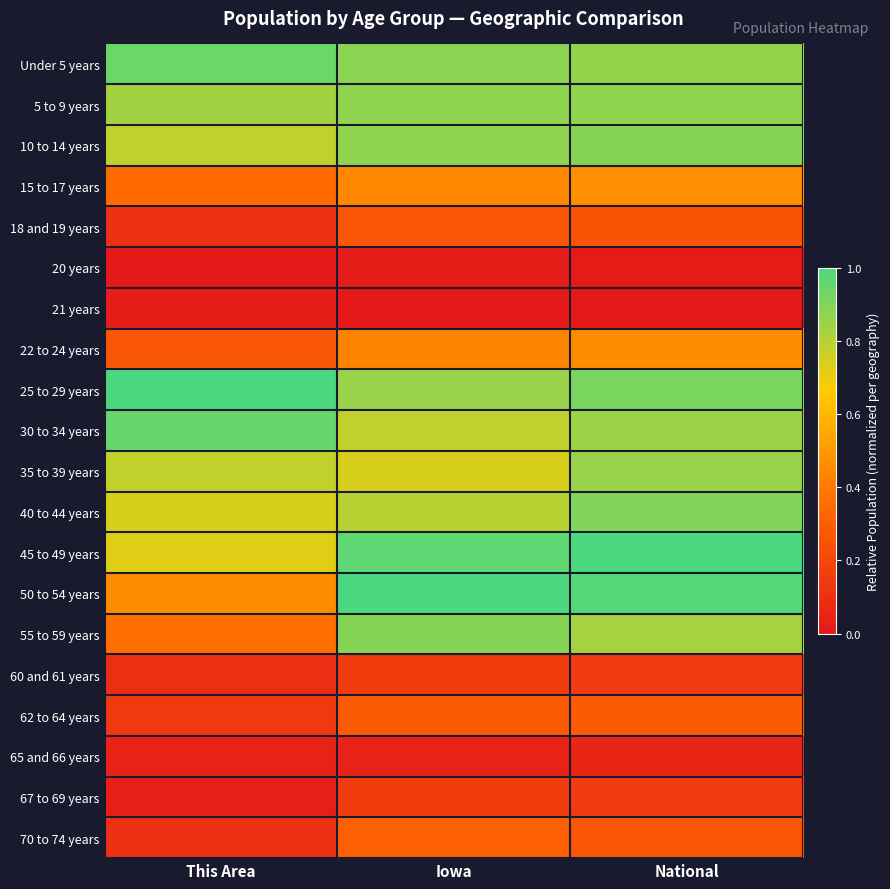

Reading left to right, list all the values displayed in this chart.

Under 5 years: This Area=0.9	Iowa=0.9	National=0.9
5 to 9 years: This Area=0.8	Iowa=0.9	National=0.9
10 to 14 years: This Area=0.8	Iowa=0.9	National=0.9
15 to 17 years: This Area=0.3	Iowa=0.4	National=0.5
18 and 19 years: This Area=0.1	Iowa=0.3	National=0.3
20 years: This Area=0.0	Iowa=0.0	National=0.0
21 years: This Area=0.0	Iowa=0.0	National=0.0
22 to 24 years: This Area=0.3	Iowa=0.4	National=0.5
25 to 29 years: This Area=1.0	Iowa=0.9	National=0.9
30 to 34 years: This Area=0.9	Iowa=0.8	National=0.9
35 to 39 years: This Area=0.8	Iowa=0.7	National=0.9
40 to 44 years: This Area=0.7	Iowa=0.8	National=0.9
45 to 49 years: This Area=0.7	Iowa=1.0	National=1.0
50 to 54 years: This Area=0.5	Iowa=1.0	National=1.0
55 to 59 years: This Area=0.4	Iowa=0.9	National=0.8
60 and 61 years: This Area=0.1	Iowa=0.2	National=0.2
62 to 64 years: This Area=0.1	Iowa=0.3	National=0.3
65 and 66 years: This Area=0.0	Iowa=0.0	National=0.1
67 to 69 years: This Area=0.0	Iowa=0.2	National=0.2
70 to 74 years: This Area=0.1	Iowa=0.3	National=0.3